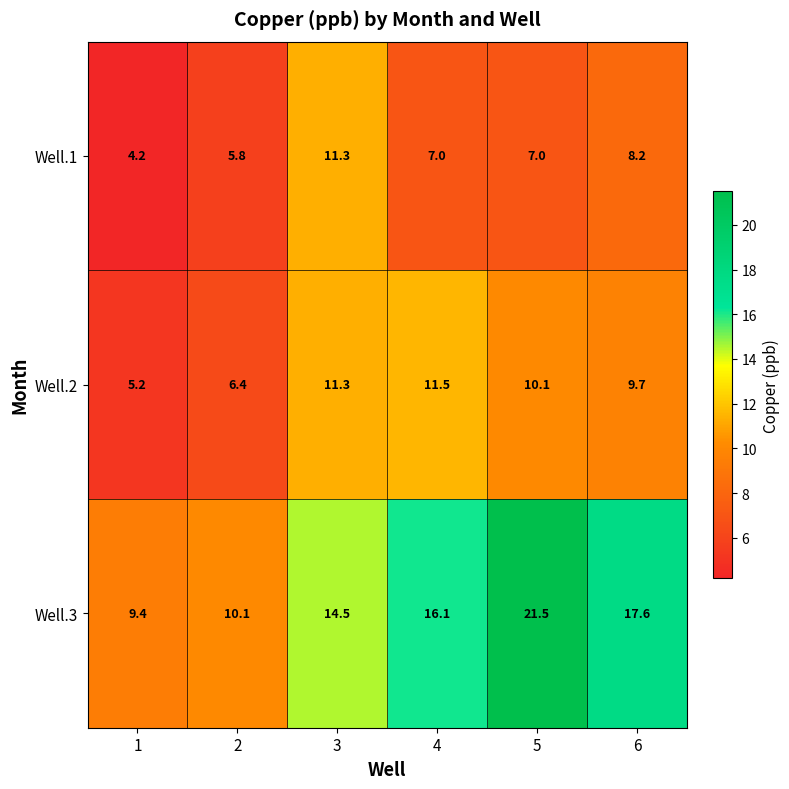

At which category does the chart reach its peak across all series?

5